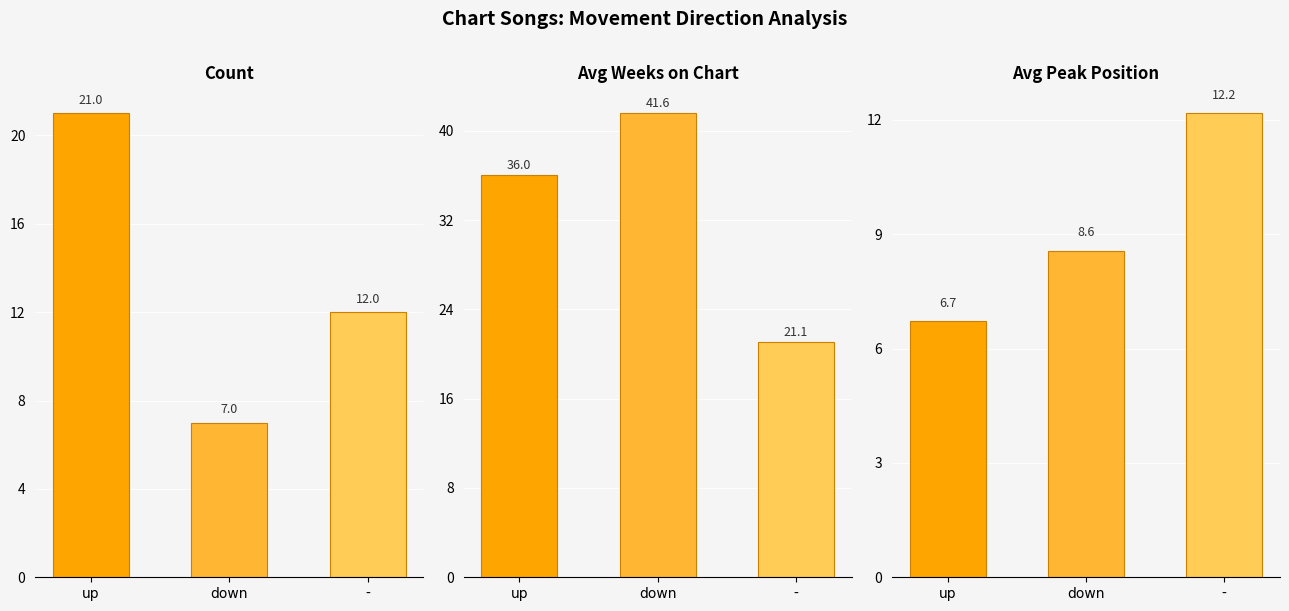

What is the maximum value shown in the chart?

41.6